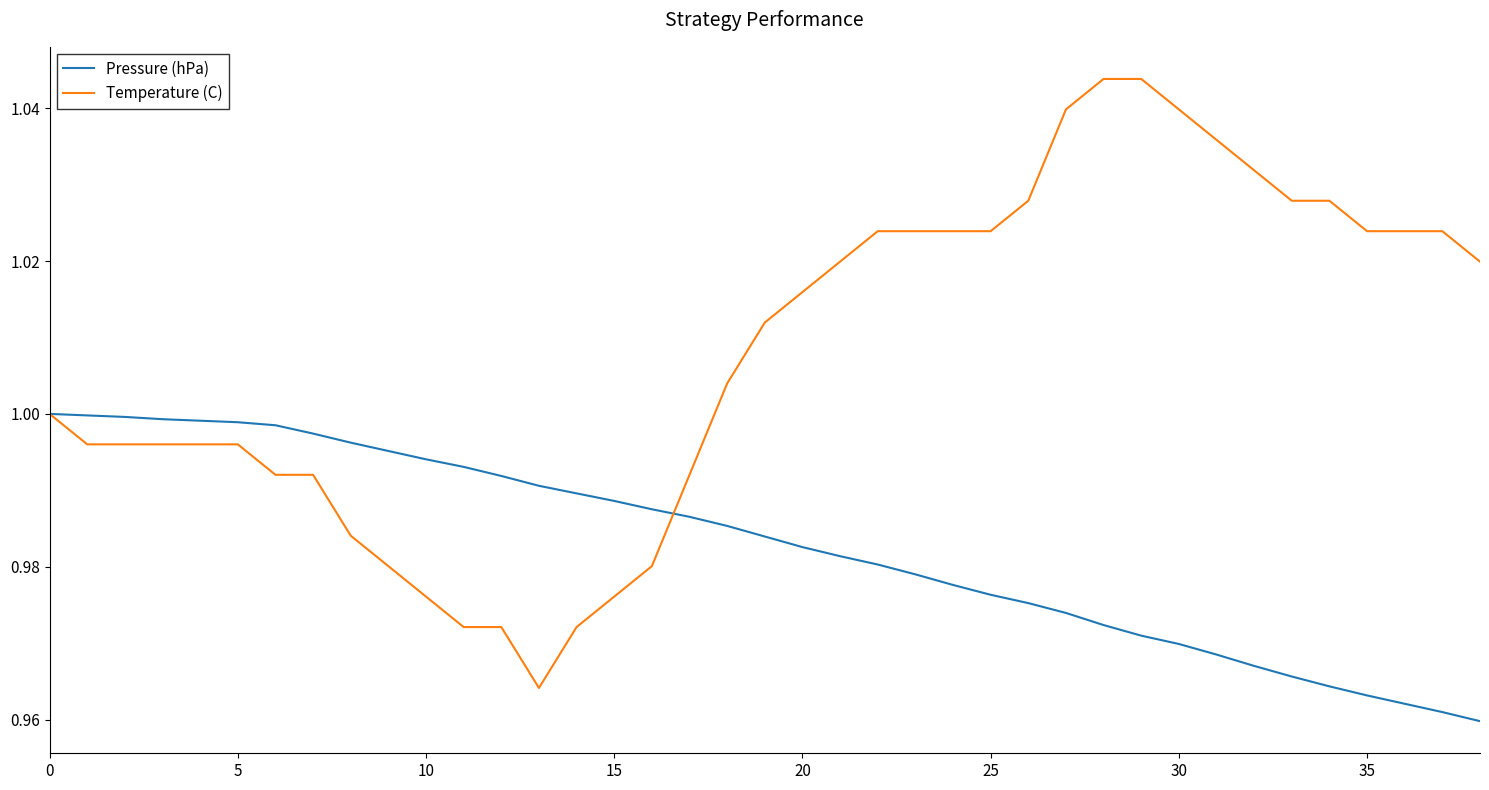

Count the number of data series in this chart.

2